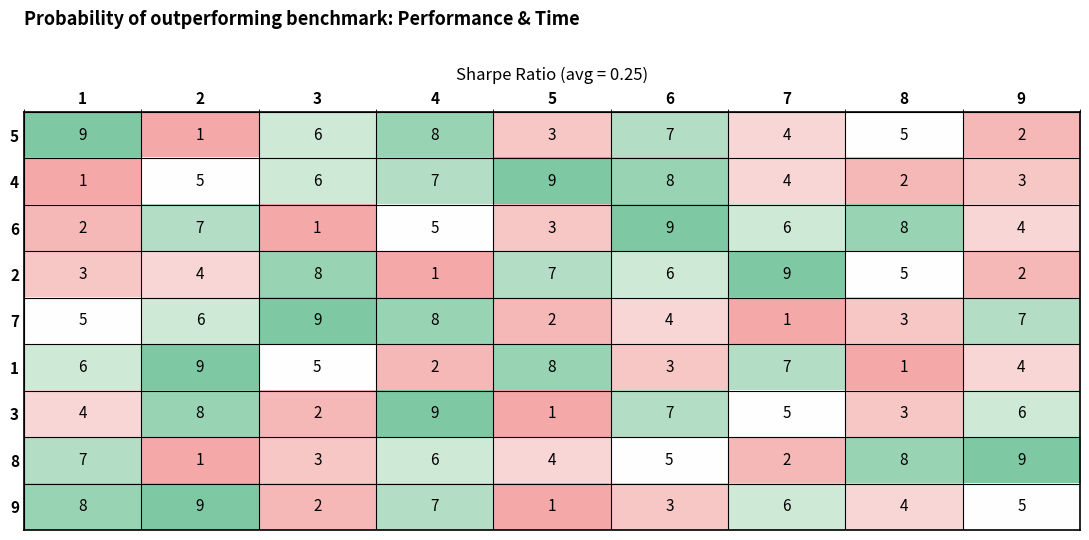

What is the spread (max minus min) of values at 1?

8